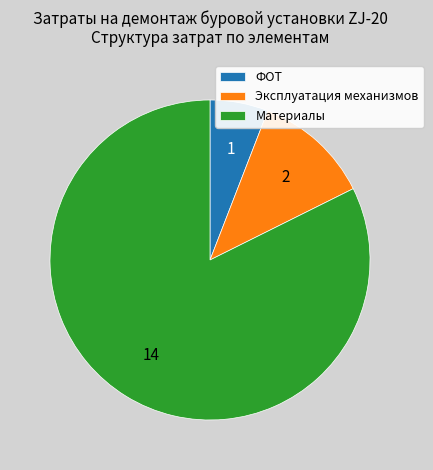

Rank the categories by value from highest to lowest.

Материалы, Эксплуатация механизмов, ФОТ